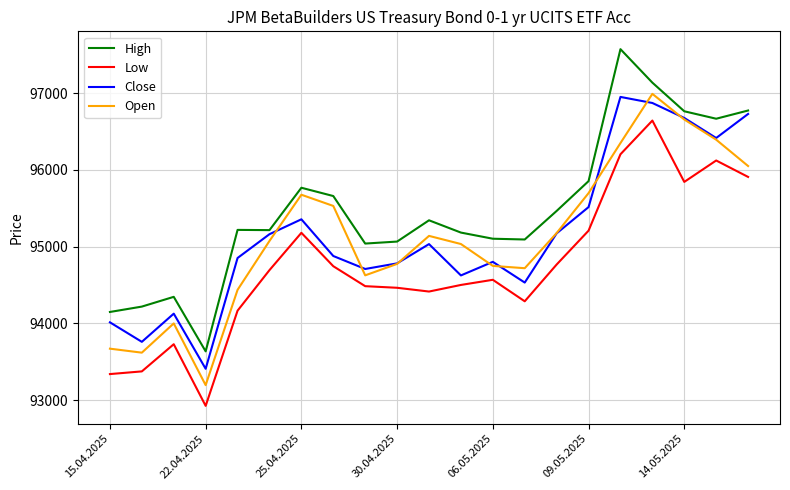

True or false: Open and Low cross at least once.

False